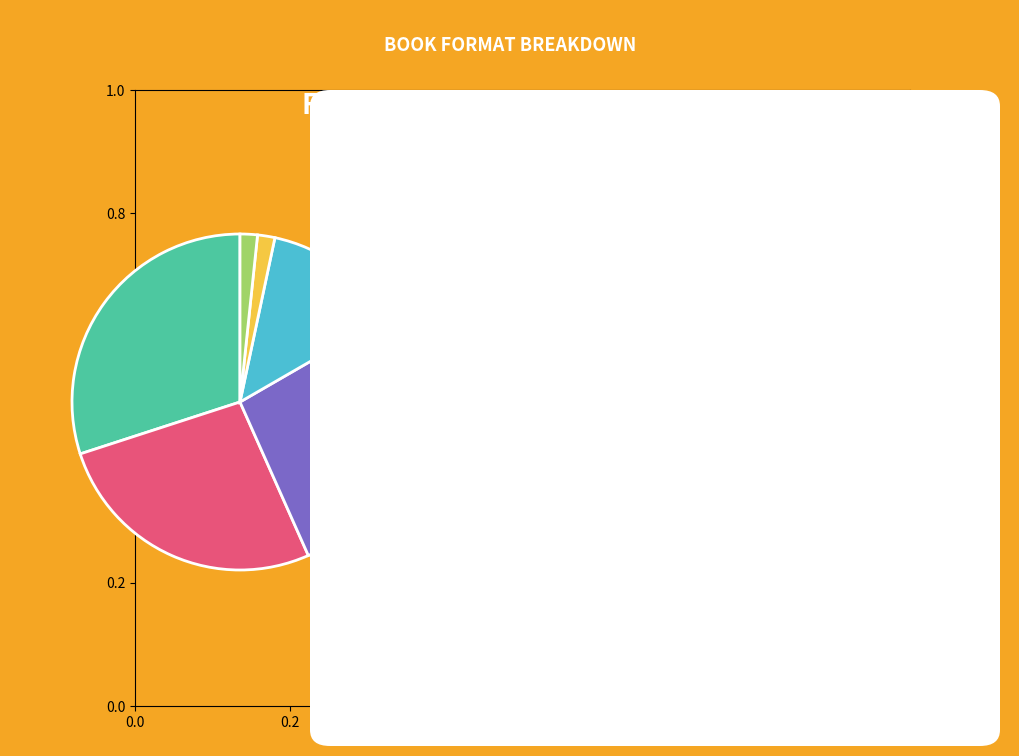

How many segments does this pie chart have?

6